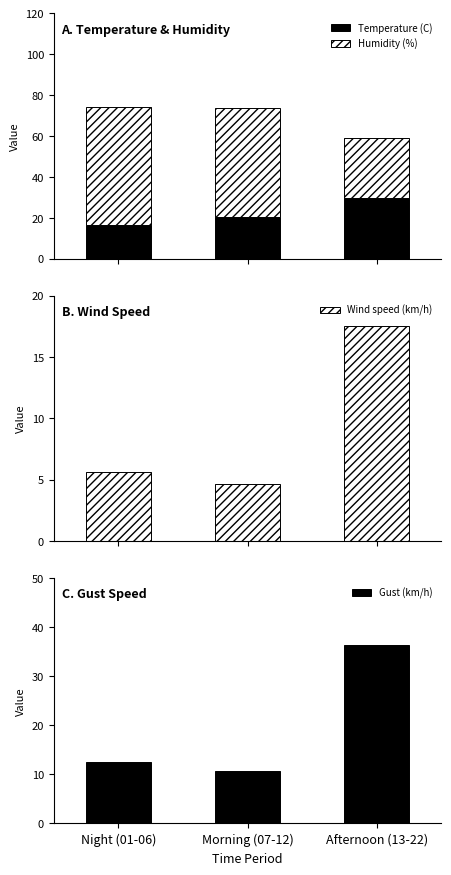

What is the difference between the maximum and minimum values in the Wind speed (km/h) series?

12.8